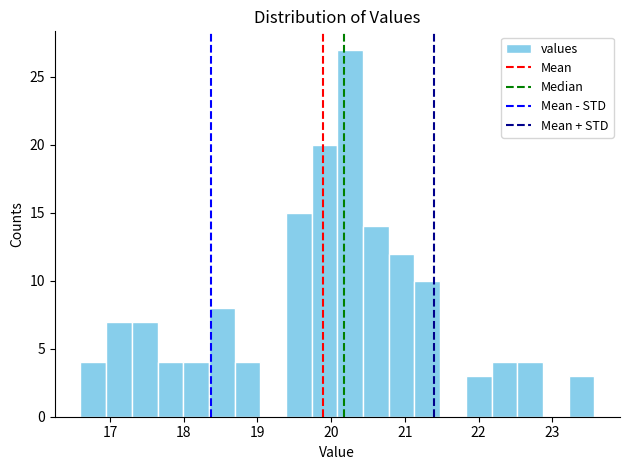

Around what value on the x-axis is the tallest bar? Give the approximate position of its centre, as read against the axis.

20.3